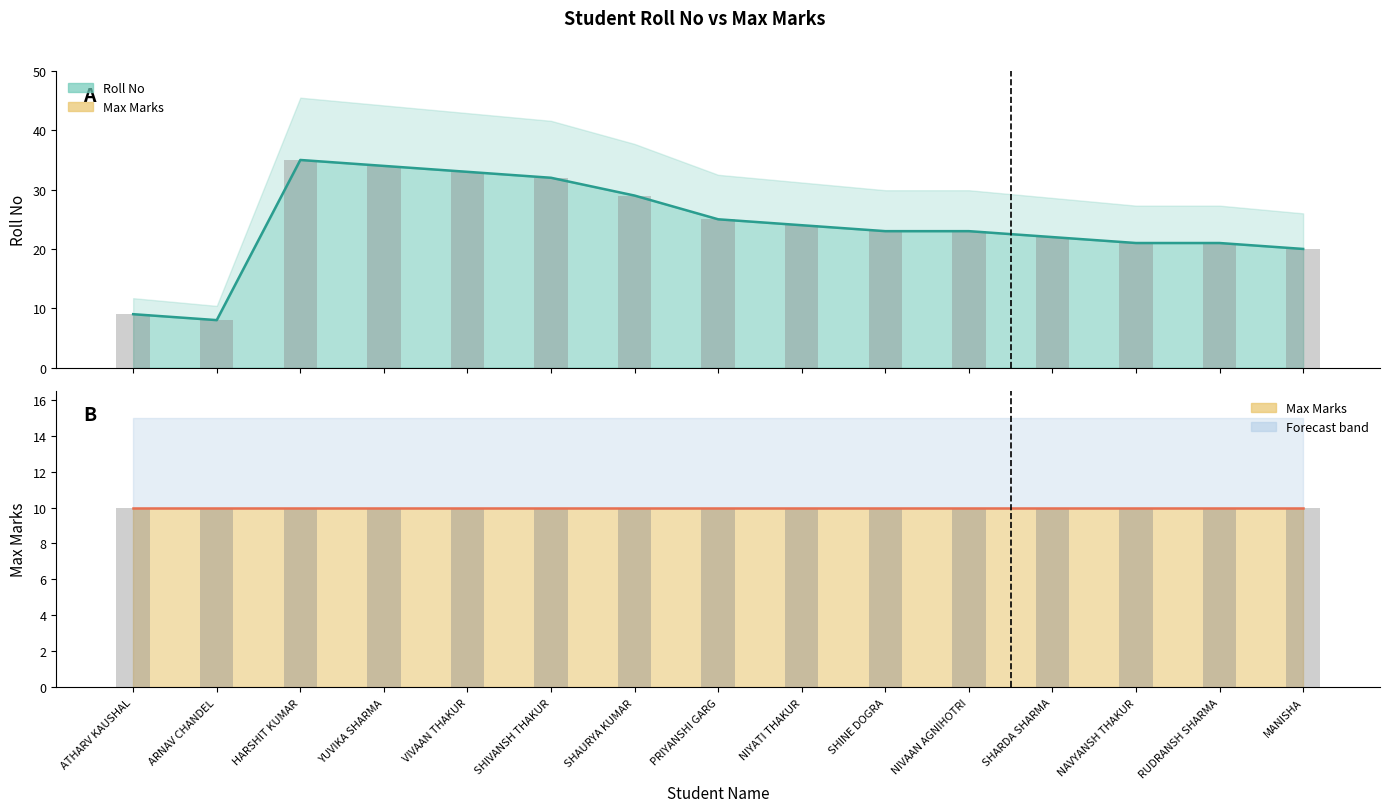

At which category does the chart reach its peak across all series?

HARSHIT KUMAR